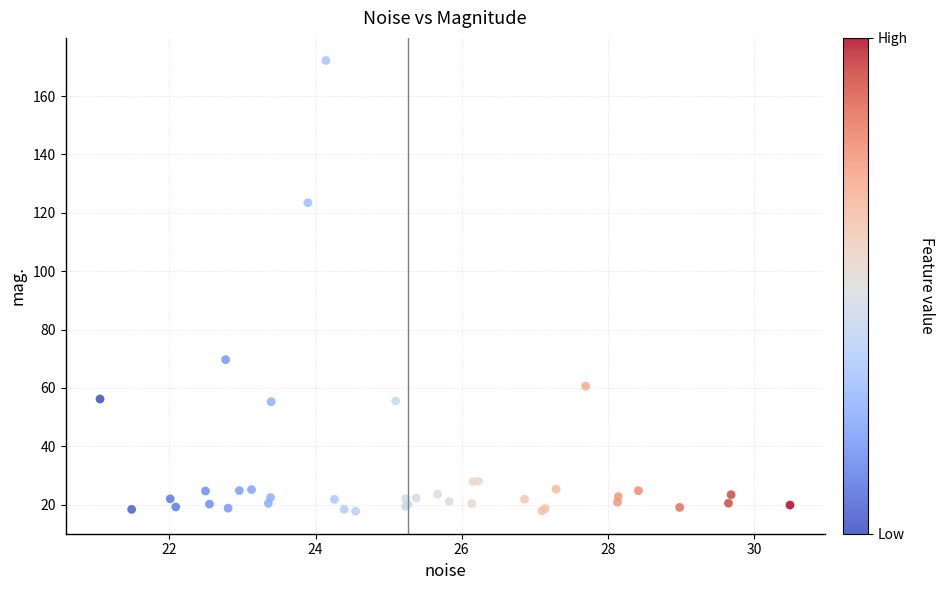

What Y value in the scatter plot is closest to 94?

69.7